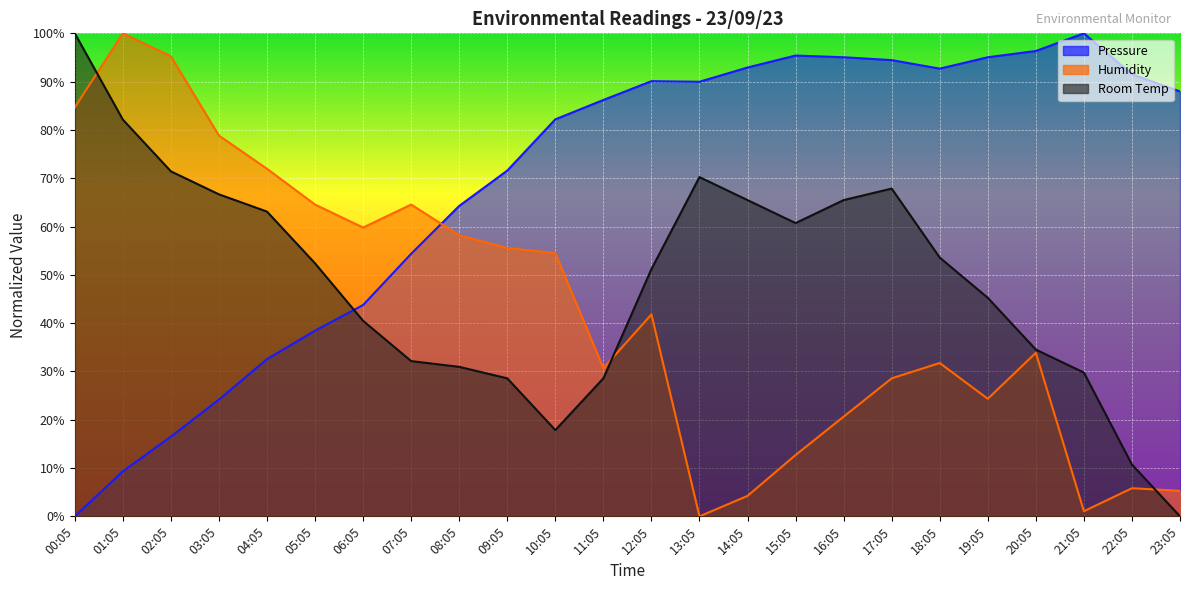

At which label is Pressure closest to 50?

07:05